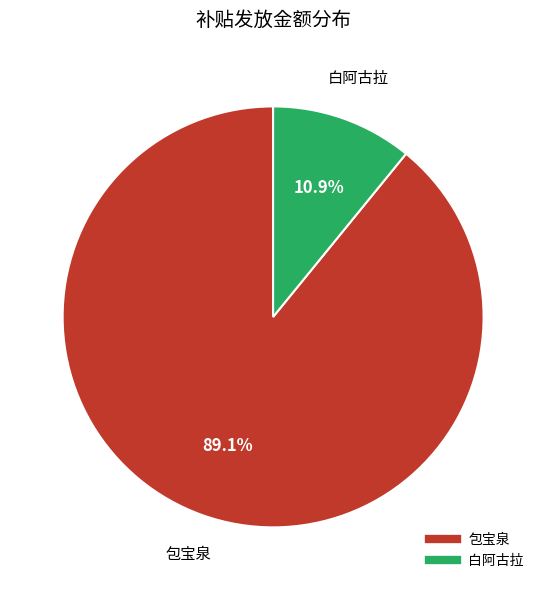

To the nearest percent, what percentage of the pie is 白阿古拉?

11%